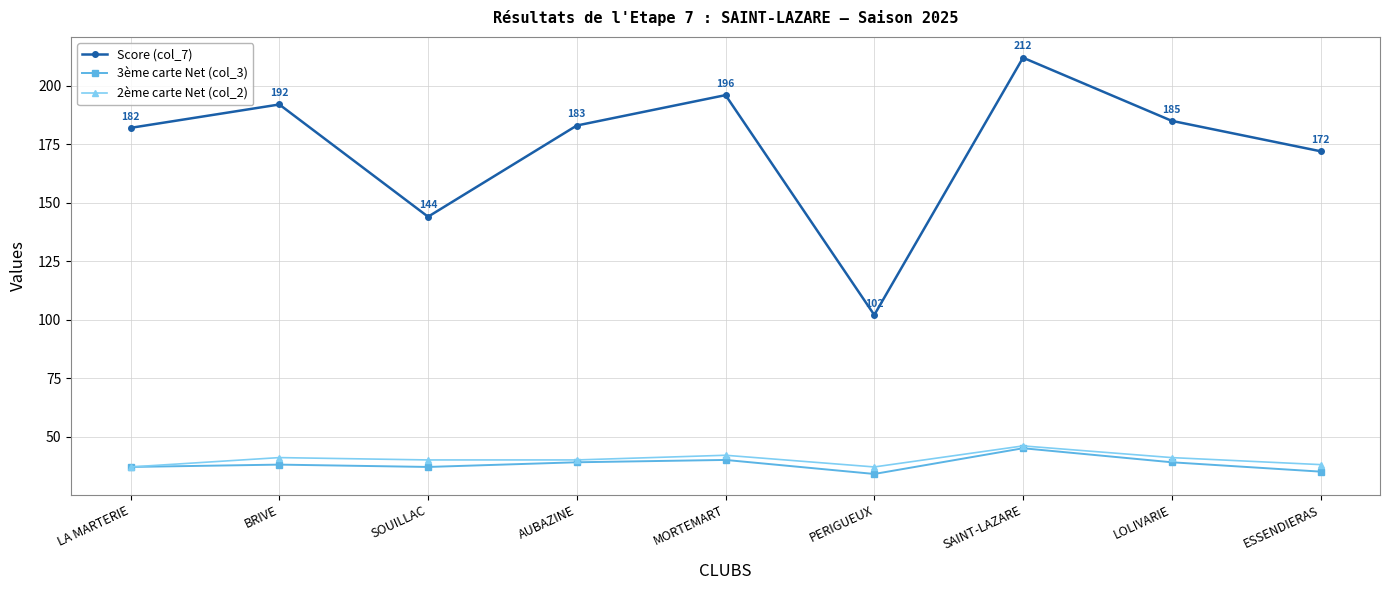

What is the difference between the Score (col_7) values at SAINT-LAZARE and PERIGUEUX?

110